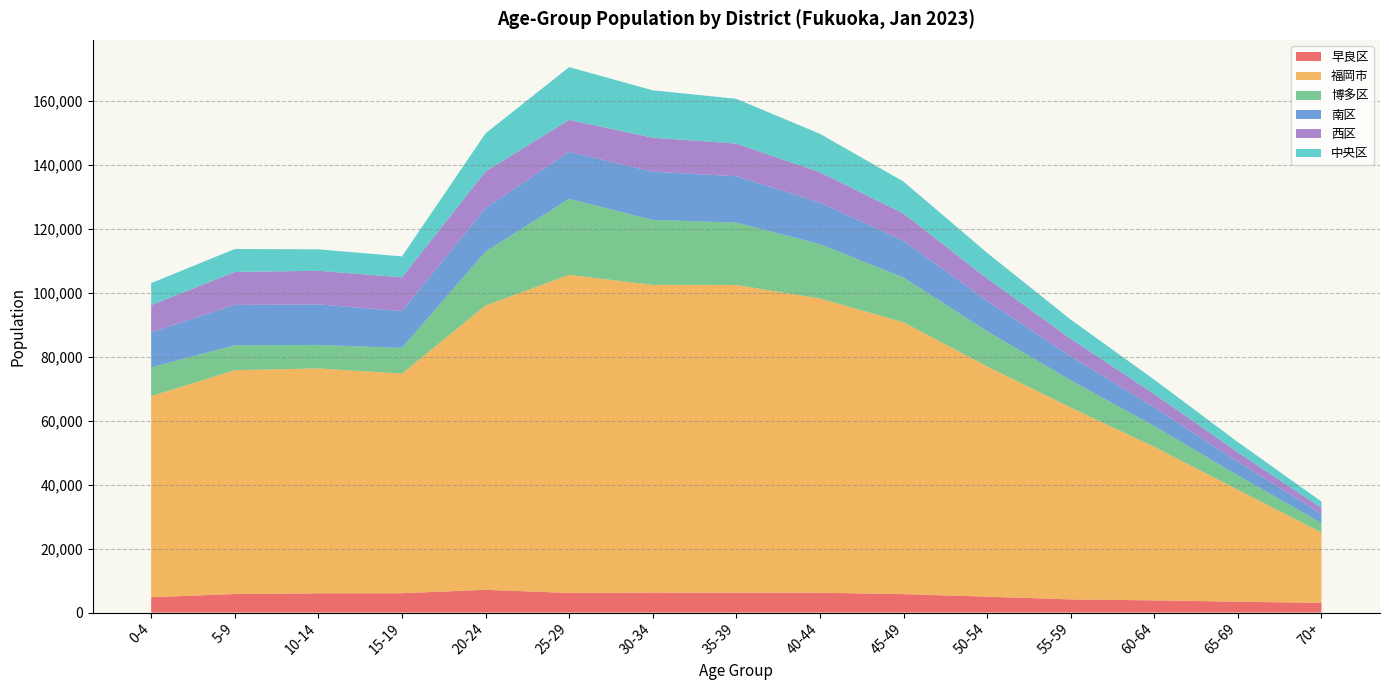

Reading left to right, list all the values displayed in this chart.

早良区: 0-4=4792	5-9=5782	10-14=6006	15-19=6047	20-24=7107	25-29=6128	30-34=6223	35-39=6198	40-44=6193	45-49=5753	50-54=4965	55-59=4110	60-64=3812	65-69=3393	70+=3007
福岡市: 0-4=62861	5-9=69996	10-14=70322	15-19=68672	20-24=88893	25-29=99461	30-34=96225	35-39=96225	40-44=92000	45-49=85000	50-54=72000	55-59=60000	60-64=48000	65-69=35000	70+=22000
博多区: 0-4=9008	5-9=7792	10-14=7342	15-19=8011	20-24=16846	25-29=23772	30-34=20294	35-39=19500	40-44=17000	45-49=14000	50-54=11000	55-59=8500	60-64=6500	65-69=4500	70+=3000
南区: 0-4=10962	5-9=12635	10-14=12680	15-19=11527	20-24=13613	25-29=14660	30-34=15081	35-39=14500	40-44=13000	45-49=11500	50-54=9500	55-59=7500	60-64=5800	65-69=4200	70+=2800
西区: 0-4=8492	5-9=10284	10-14=10515	15-19=10556	20-24=11433	25-29=10025	30-34=10661	35-39=10200	40-44=9500	45-49=8500	50-54=7000	55-59=5500	60-64=4200	65-69=3000	70+=1900
中央区: 0-4=6885	5-9=7175	10-14=6712	15-19=6538	20-24=11935	25-29=16491	30-34=14802	35-39=14000	40-44=12000	45-49=10000	50-54=8000	55-59=6000	60-64=4500	65-69=3200	70+=2000